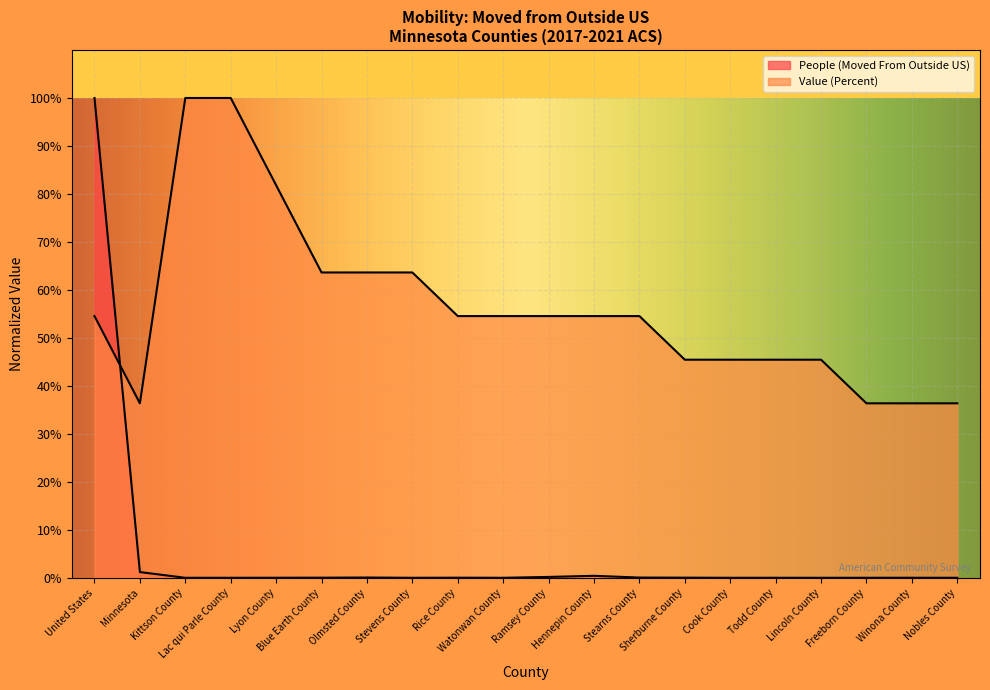

What is the label of the 8th point from the right?

Stearns County